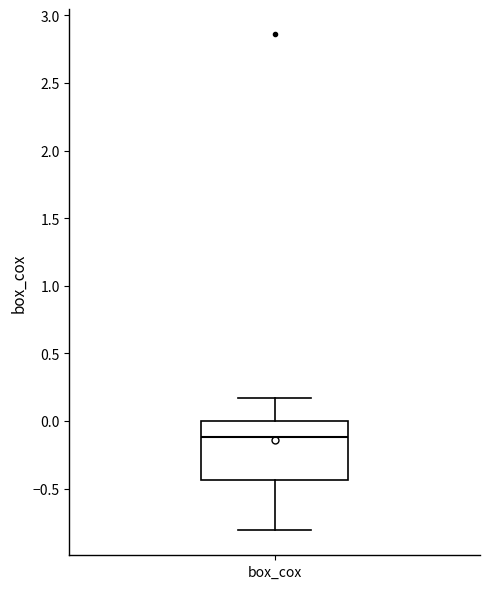

Transcribe this box plot: give where the median line is, the range the box spans, and where the two whiskers end, as read against the y-axis. The values are not printed on the chart, so give them approximately, as read against the axis.

median -0.10, box -0.45 to 0.00, whiskers -0.80 to 0.15